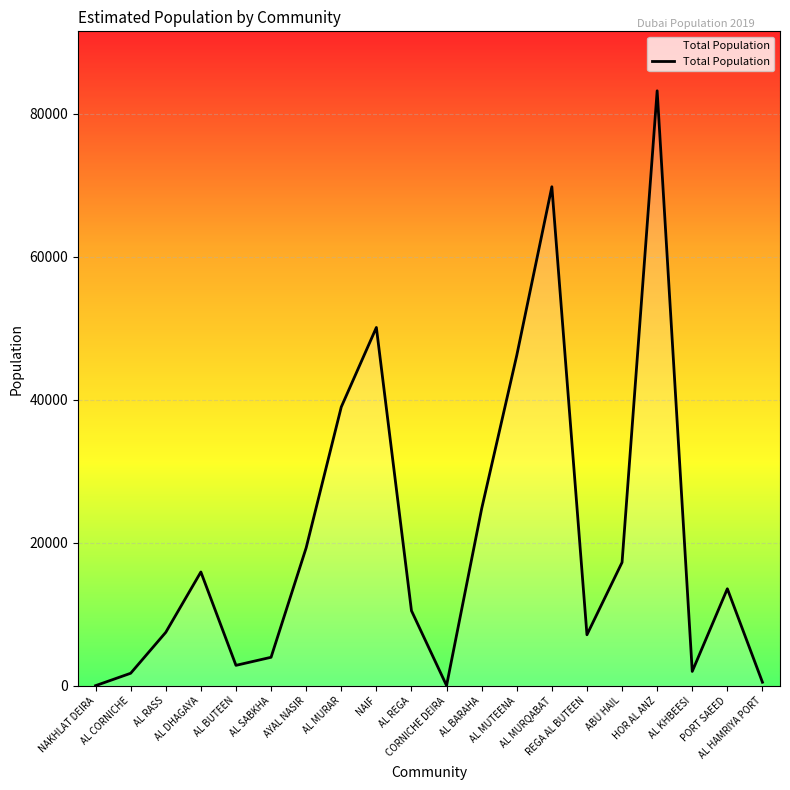

What is the difference between the maximum and minimum values?

83185